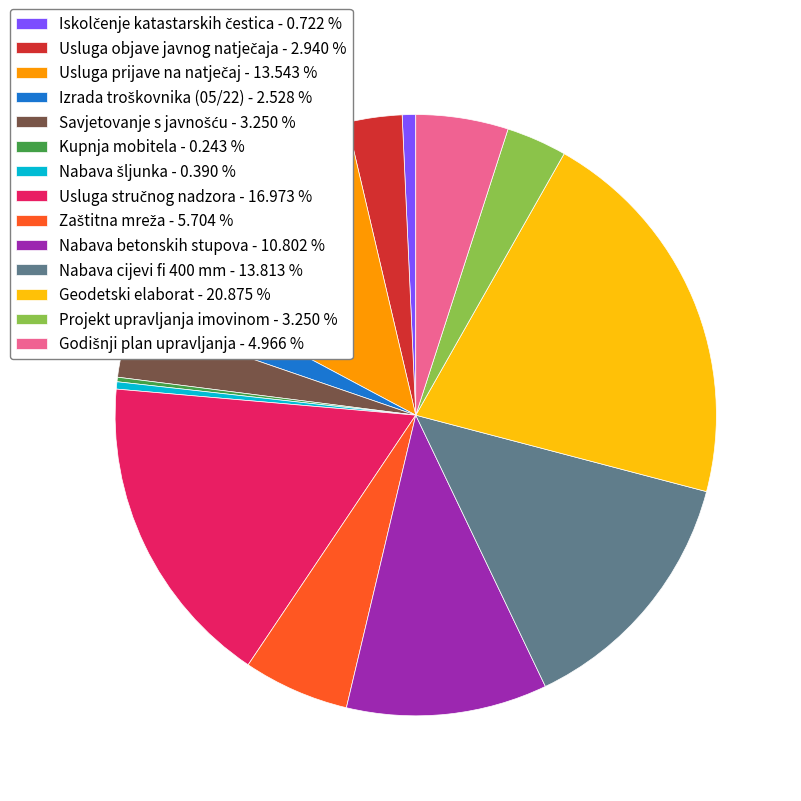

Is there any slice that represents more than half of the pie?

No